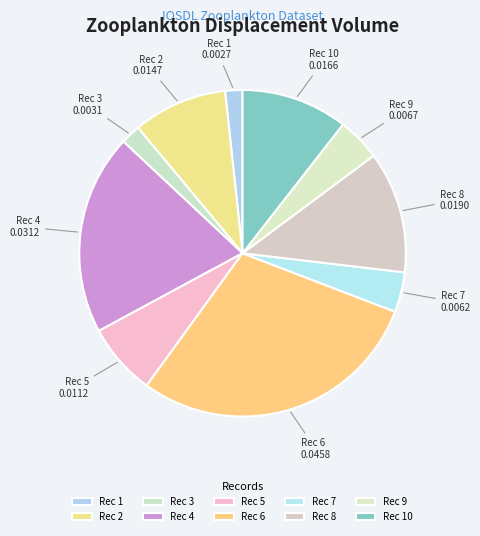

The Rec 7 slice represents 4% of the pie. True or false?

True